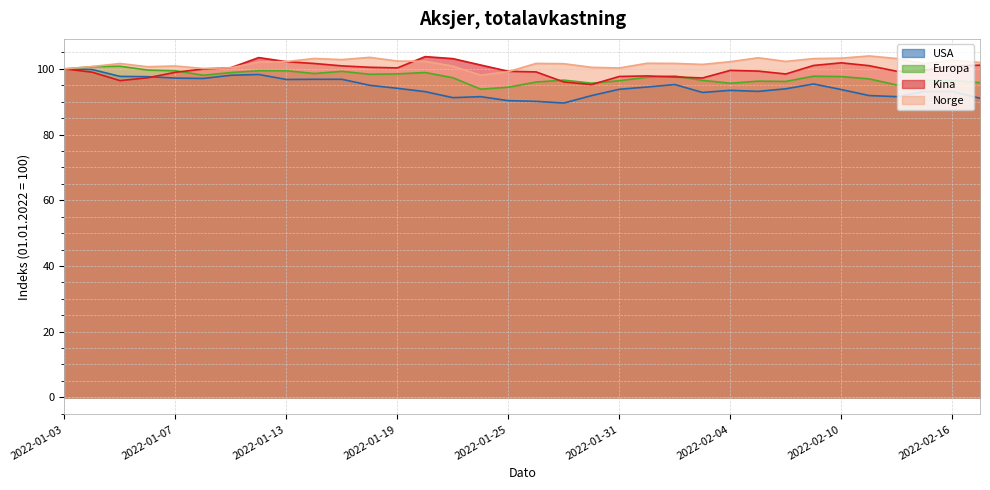

Which series has the largest total across all categories?

Norge